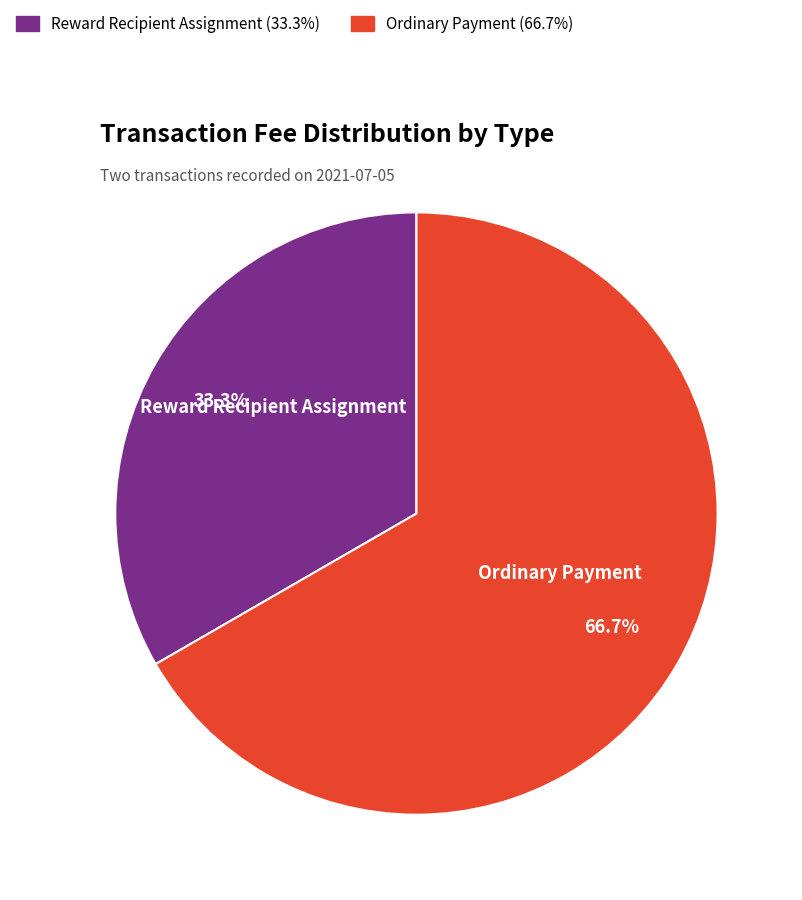

What is the majority slice?

Ordinary Payment